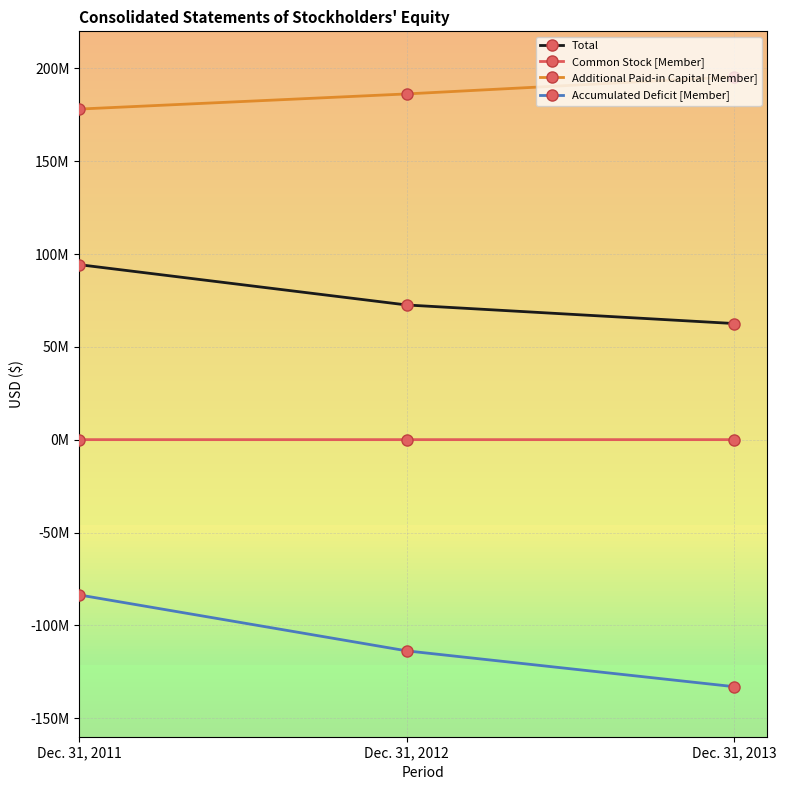

Is this an area chart (filled region under the line)?

No